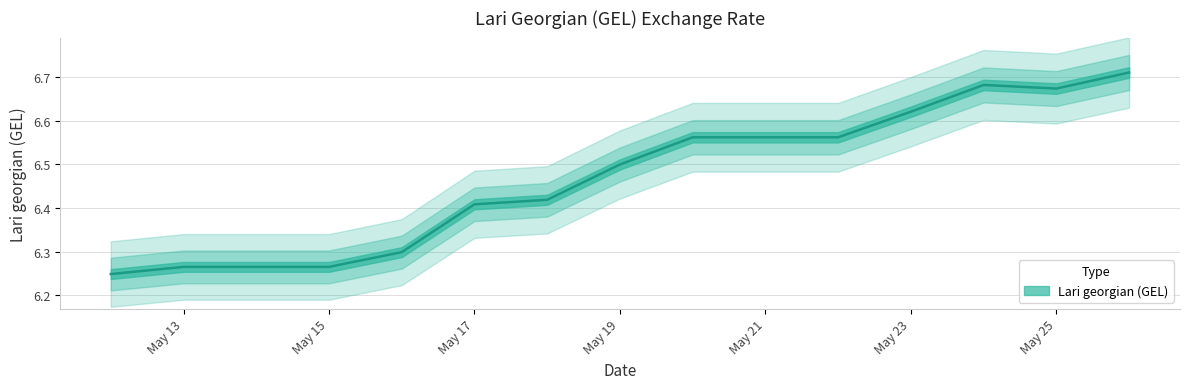

Where is the first local minimum?

May 25